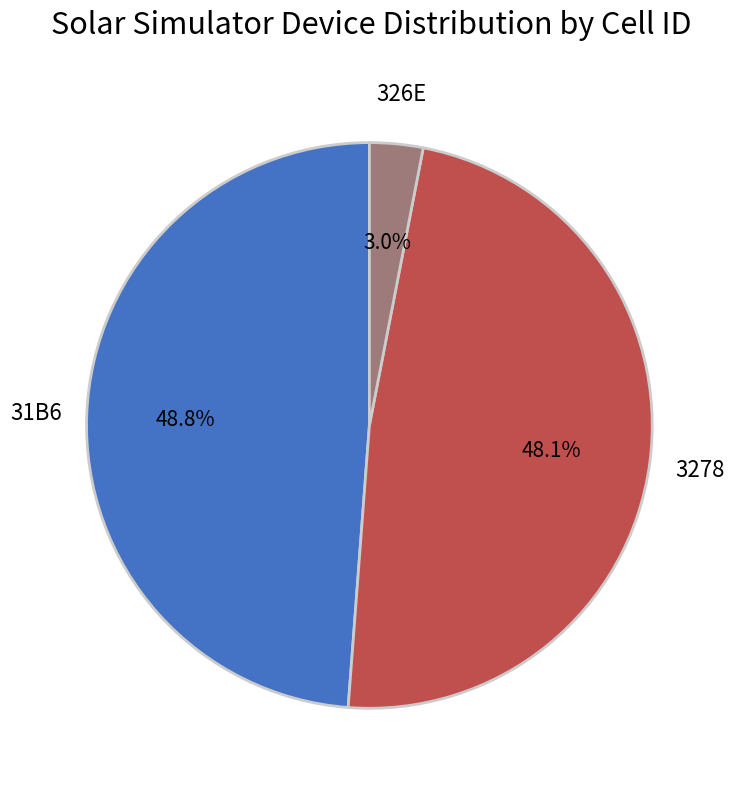

Is there any slice that represents more than half of the pie?

No